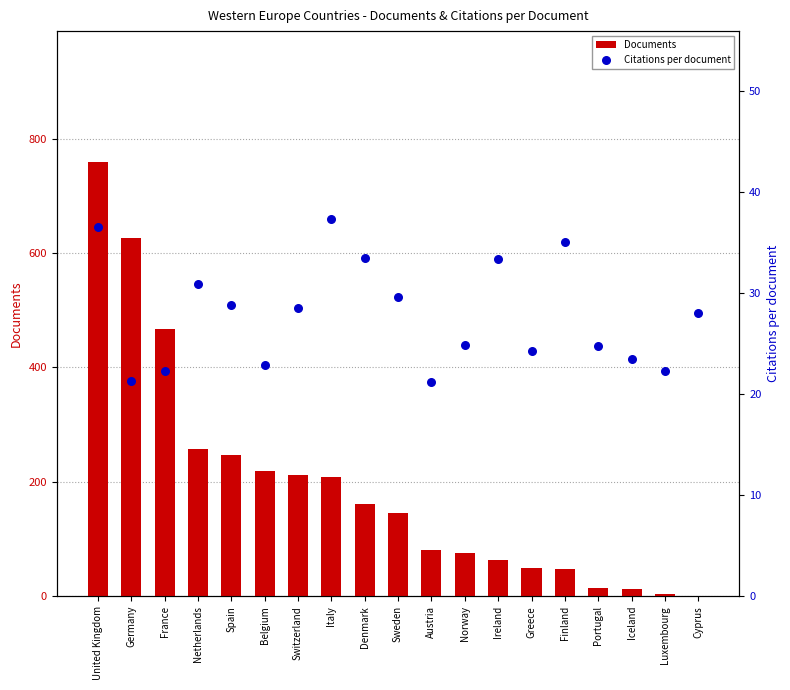

What are all the series names shown in the legend?

Documents, Citations per document